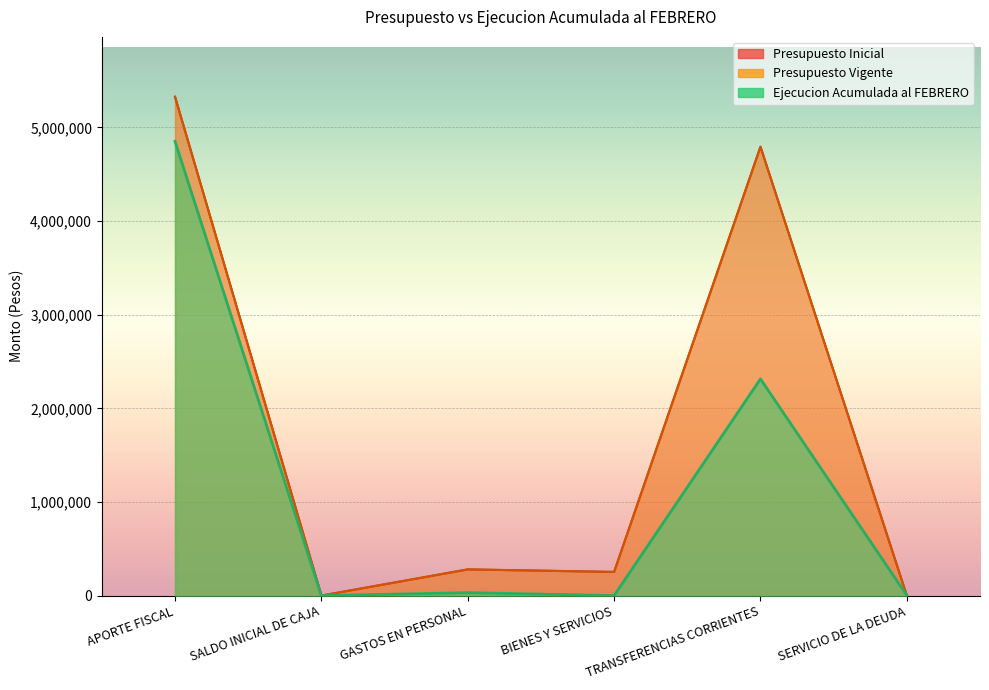

What is the spread (max minus min) of values at BIENES Y SERVICIOS?

252639